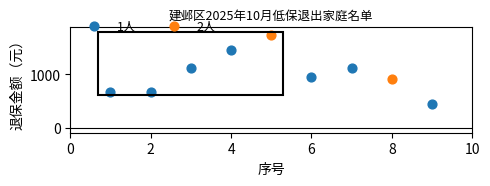

Which series reaches the minimum Y coordinate?

1人